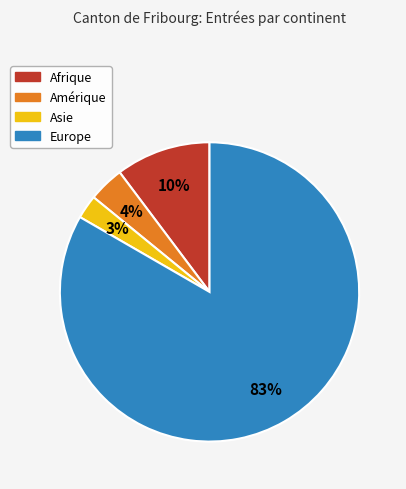

True or false: Asie accounts for 10% of the total.

False